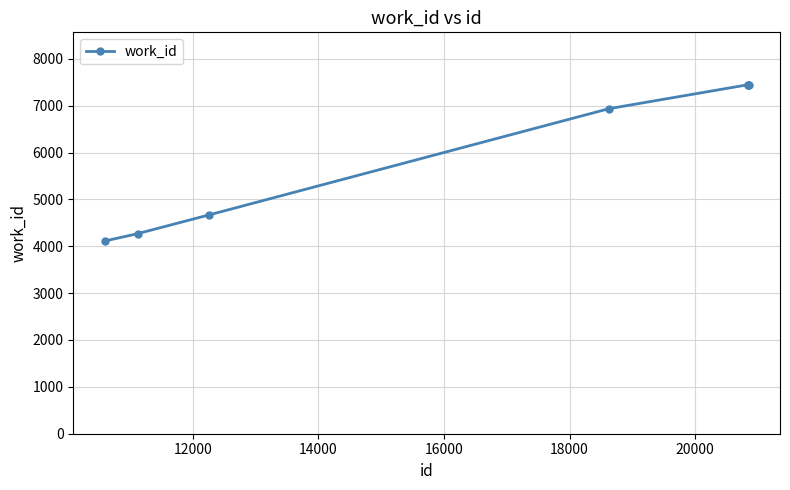

Reading left to right, list all the values displayed in this chart.

4111	4269	4671	6935	7447	7447	7447